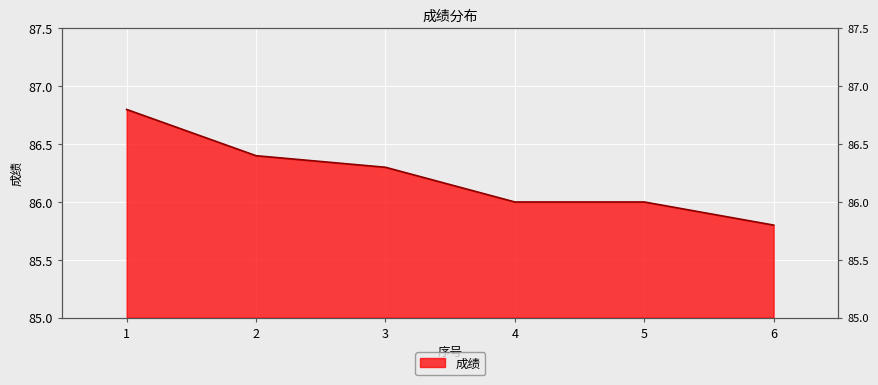

At which label does the data first exceed 86?

1